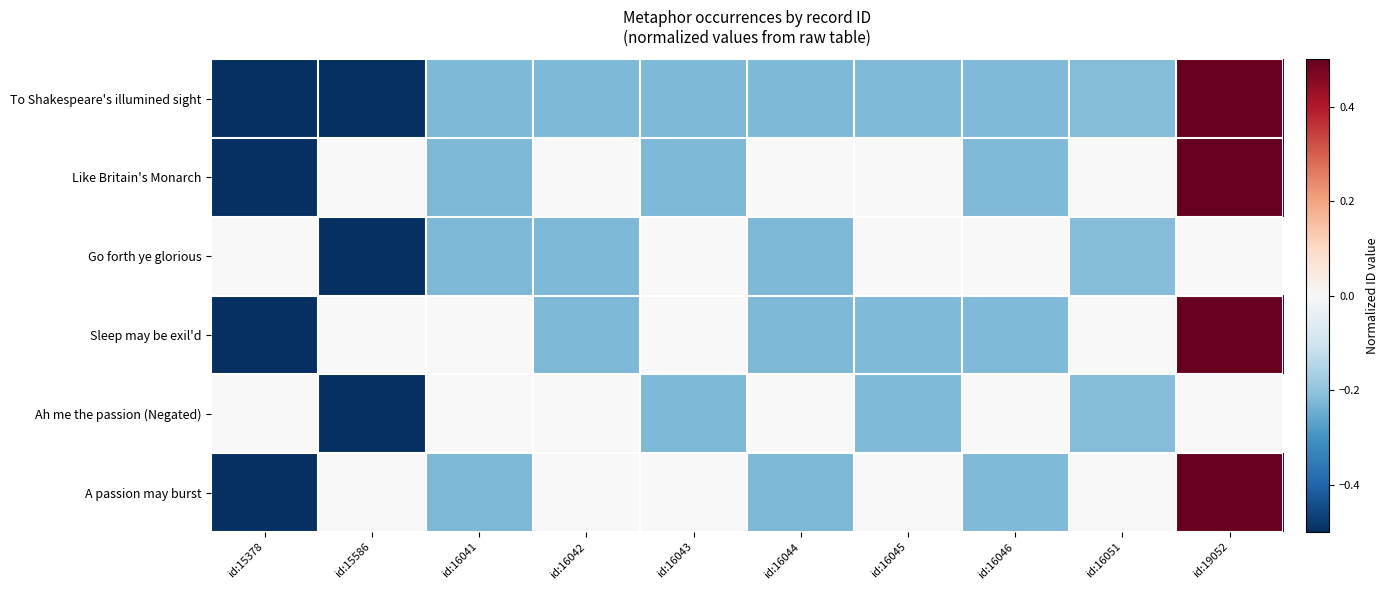

What is the maximum value shown in the chart?

2.7